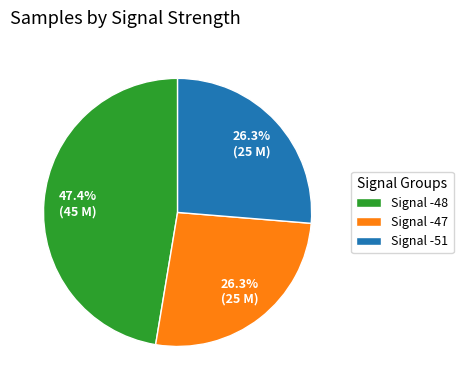

What is the ratio of the value at Signal -47 to the value at Signal -48?

0.6